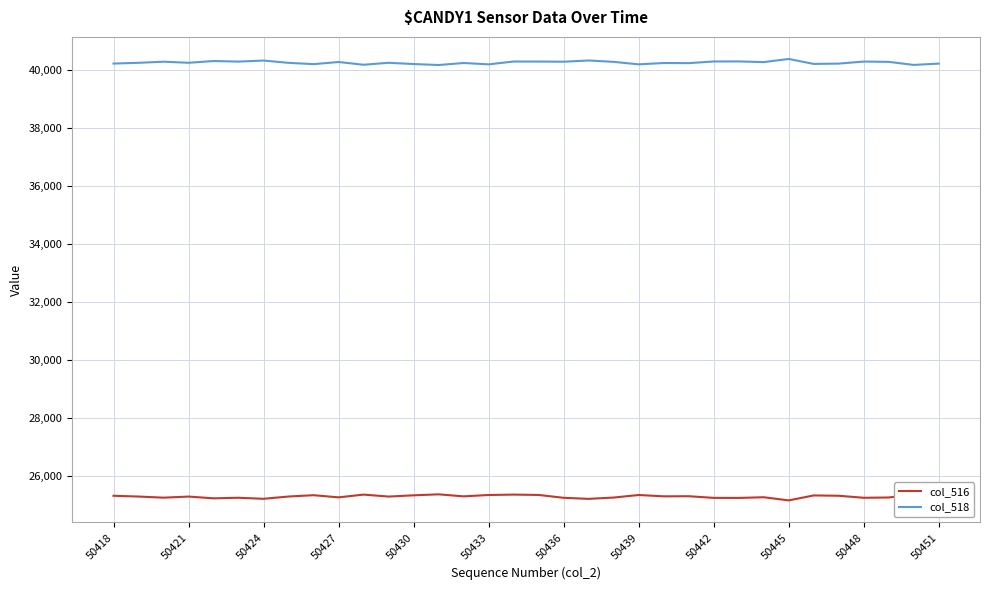

How many values in the col_518 series are below 40252?

16